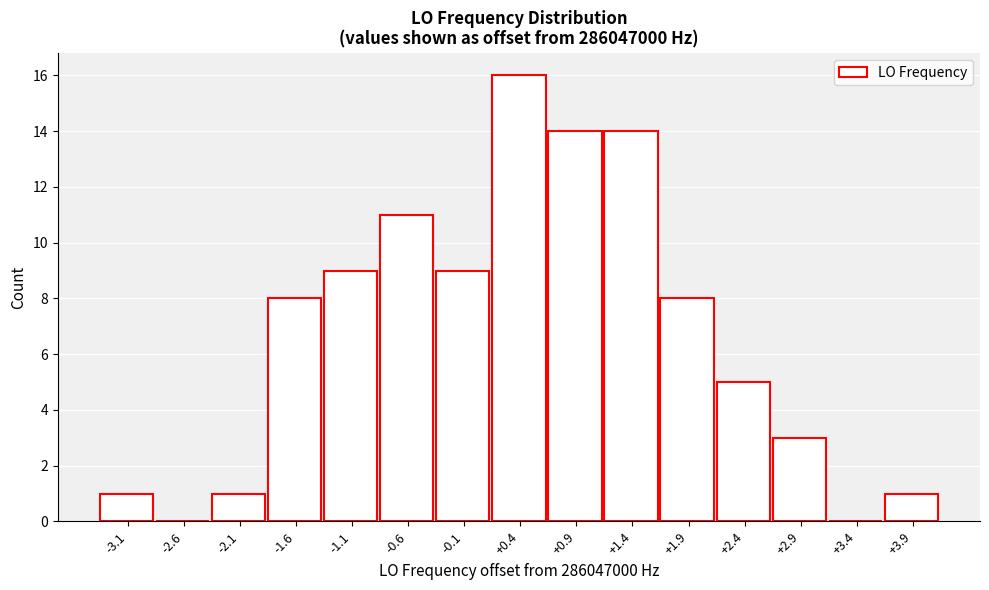

Over which range of the x-axis is the bar tallest?

0.1 to 0.6